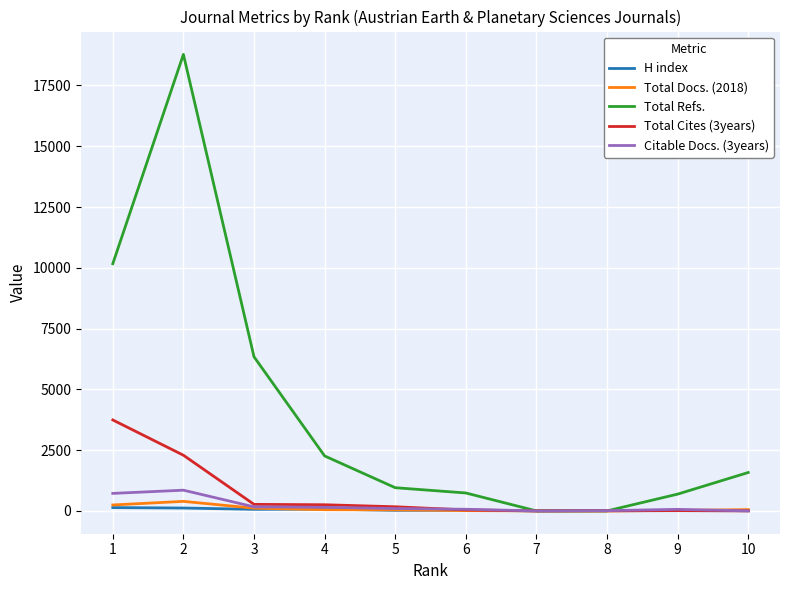

Is the value of Citable Docs. (3years) at 5 greater than the value of Total Refs. at 4?

No